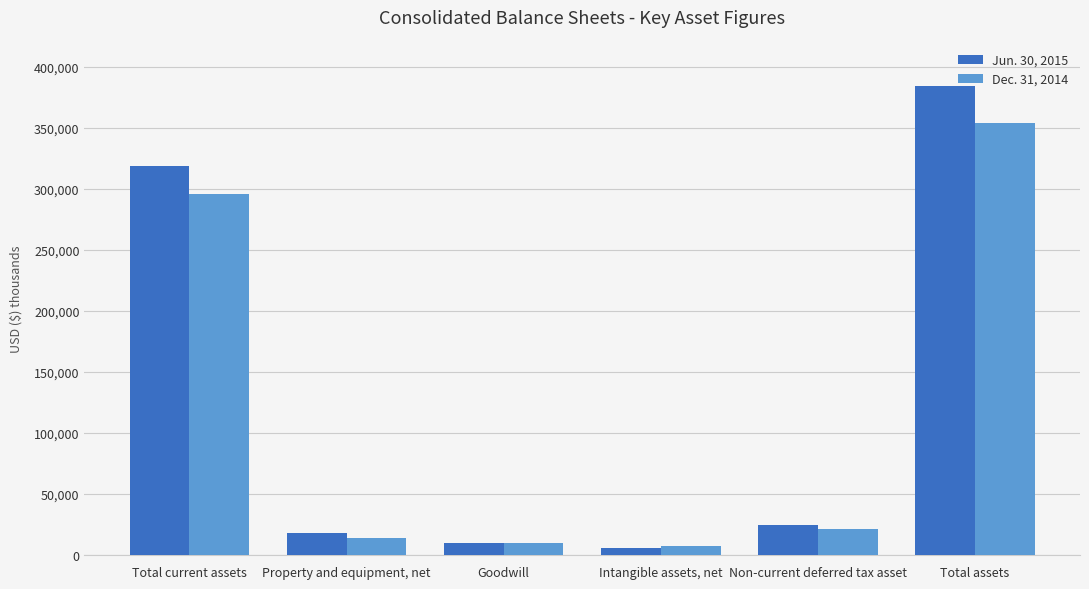

Is it true that Dec. 31, 2014 equals 13636 at Property and equipment, net?

True